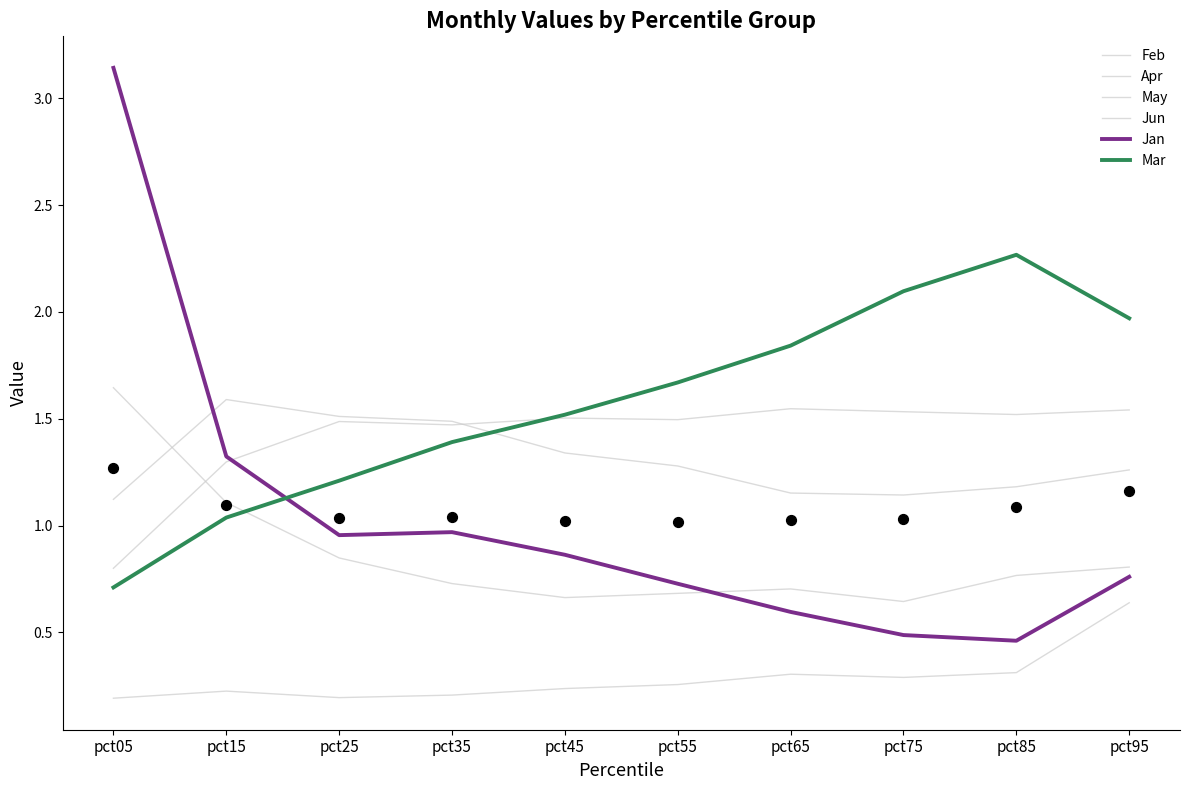

What is the total value across all series at pct35?

6.3